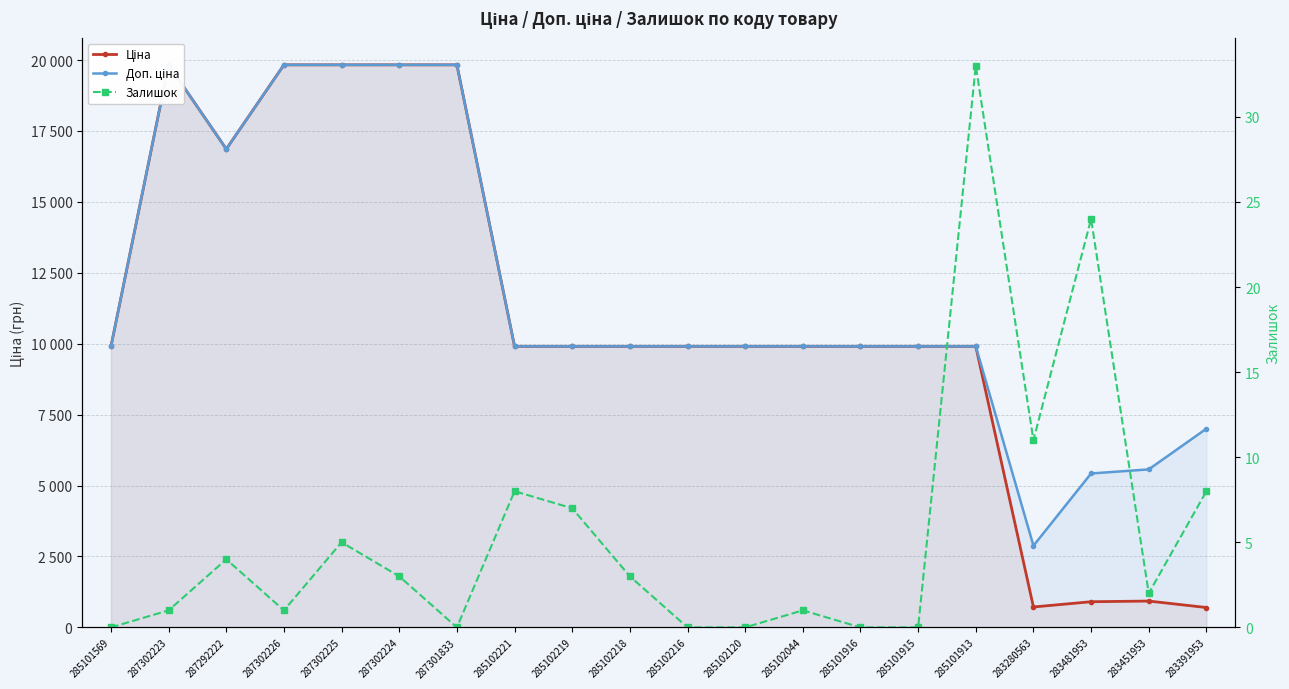

Reading left to right, transcribe all the data shown in this chart.

Ціна: 285101569=9908.5	287302223=19831.1	287292222=16863.2	287302226=19831.1	287302225=19831.1	287302224=19831.1	287301833=19831.1	285102221=9908.5	285102219=9908.5	285102218=9908.5	285102216=9908.5	285102120=9908.5	285102044=9908.5	285101916=9908.5	285101915=9908.5	285101913=9908.5	283280563=719.6	283481953=904.3	283451953=928.3	283391953=700.4
Доп. ціна: 285101569=9908.5	287302223=19831.1	287292222=16863.2	287302226=19831.1	287302225=19831.1	287302224=19831.1	287301833=19831.1	285102221=9908.5	285102219=9908.5	285102218=9908.5	285102216=9908.5	285102120=9908.5	285102044=9908.5	285101916=9908.5	285101915=9908.5	285101913=9908.5	283280563=2878.5	283481953=5425.9	283451953=5569.9	283391953=7004.3
Залишок: 285101569=0.0	287302223=1.0	287292222=4.0	287302226=1.0	287302225=5.0	287302224=3.0	287301833=0.0	285102221=8.0	285102219=7.0	285102218=3.0	285102216=0.0	285102120=0.0	285102044=1.0	285101916=0.0	285101915=0.0	285101913=33.0	283280563=11.0	283481953=24.0	283451953=2.0	283391953=8.0